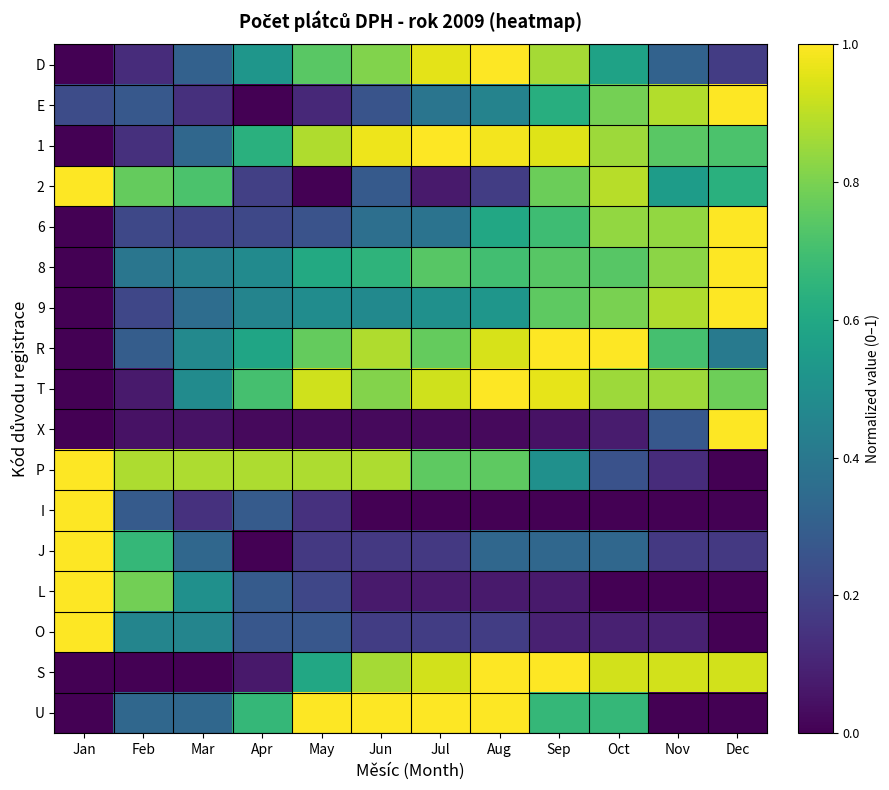

Reading left to right, what are all the values shown in this chart?

D: Jan=0.0	Feb=0.1	Mar=0.3	Apr=0.5	May=0.7	Jun=0.8	Jul=1.0	Aug=1.0	Sep=0.9	Oct=0.6	Nov=0.3	Dec=0.2
E: Jan=0.2	Feb=0.3	Mar=0.1	Apr=0.0	May=0.1	Jun=0.3	Jul=0.4	Aug=0.4	Sep=0.6	Oct=0.8	Nov=0.9	Dec=1.0
1: Jan=0.0	Feb=0.1	Mar=0.3	Apr=0.6	May=0.9	Jun=1.0	Jul=1.0	Aug=1.0	Sep=1.0	Oct=0.9	Nov=0.7	Dec=0.7
2: Jan=1.0	Feb=0.8	Mar=0.7	Apr=0.2	May=0.0	Jun=0.3	Jul=0.1	Aug=0.2	Sep=0.8	Oct=0.9	Nov=0.6	Dec=0.6
6: Jan=0.0	Feb=0.2	Mar=0.2	Apr=0.2	May=0.3	Jun=0.4	Jul=0.4	Aug=0.6	Sep=0.7	Oct=0.8	Nov=0.8	Dec=1.0
8: Jan=0.0	Feb=0.4	Mar=0.4	Apr=0.5	May=0.6	Jun=0.7	Jul=0.7	Aug=0.7	Sep=0.7	Oct=0.7	Nov=0.8	Dec=1.0
9: Jan=0.0	Feb=0.2	Mar=0.4	Apr=0.5	May=0.5	Jun=0.5	Jul=0.5	Aug=0.5	Sep=0.8	Oct=0.8	Nov=0.9	Dec=1.0
R: Jan=0.0	Feb=0.3	Mar=0.5	Apr=0.6	May=0.8	Jun=0.9	Jul=0.8	Aug=0.9	Sep=1.0	Oct=1.0	Nov=0.7	Dec=0.4
T: Jan=0.0	Feb=0.1	Mar=0.5	Apr=0.7	May=0.9	Jun=0.8	Jul=0.9	Aug=1.0	Sep=1.0	Oct=0.9	Nov=0.9	Dec=0.8
X: Jan=0.0	Feb=0.1	Mar=0.1	Apr=0.0	May=0.0	Jun=0.0	Jul=0.0	Aug=0.0	Sep=0.1	Oct=0.1	Nov=0.3	Dec=1.0
P: Jan=1.0	Feb=0.9	Mar=0.9	Apr=0.9	May=0.9	Jun=0.9	Jul=0.8	Aug=0.8	Sep=0.5	Oct=0.2	Nov=0.1	Dec=0.0
I: Jan=1.0	Feb=0.3	Mar=0.1	Apr=0.3	May=0.1	Jun=0.0	Jul=0.0	Aug=0.0	Sep=0.0	Oct=0.0	Nov=0.0	Dec=0.0
J: Jan=1.0	Feb=0.7	Mar=0.3	Apr=0.0	May=0.2	Jun=0.2	Jul=0.2	Aug=0.3	Sep=0.3	Oct=0.3	Nov=0.2	Dec=0.2
L: Jan=1.0	Feb=0.8	Mar=0.5	Apr=0.3	May=0.2	Jun=0.1	Jul=0.1	Aug=0.1	Sep=0.1	Oct=0.0	Nov=0.0	Dec=0.0
O: Jan=1.0	Feb=0.5	Mar=0.5	Apr=0.3	May=0.3	Jun=0.2	Jul=0.2	Aug=0.2	Sep=0.1	Oct=0.1	Nov=0.1	Dec=0.0
S: Jan=0.0	Feb=0.0	Mar=0.0	Apr=0.1	May=0.6	Jun=0.9	Jul=0.9	Aug=1.0	Sep=1.0	Oct=0.9	Nov=0.9	Dec=0.9
U: Jan=0.0	Feb=0.3	Mar=0.3	Apr=0.7	May=1.0	Jun=1.0	Jul=1.0	Aug=1.0	Sep=0.7	Oct=0.7	Nov=0.0	Dec=0.0